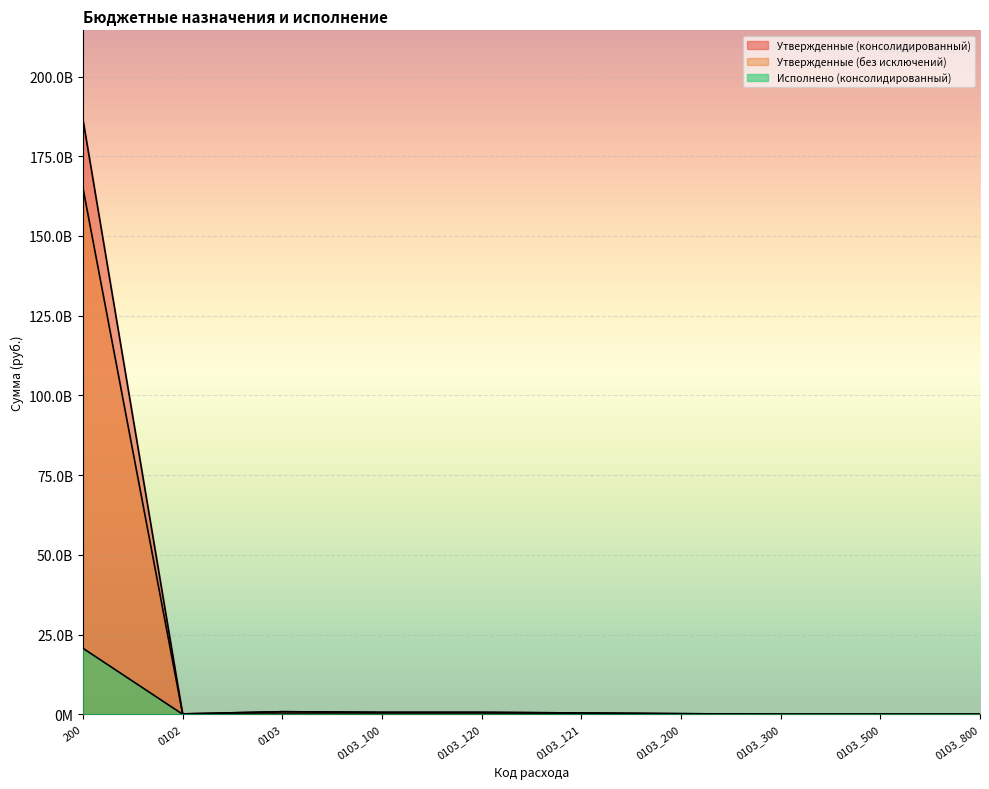

What are all the series names shown in the legend?

Утвержденные (консолидированный), Утвержденные (без исключений), Исполнено (консолидированный)